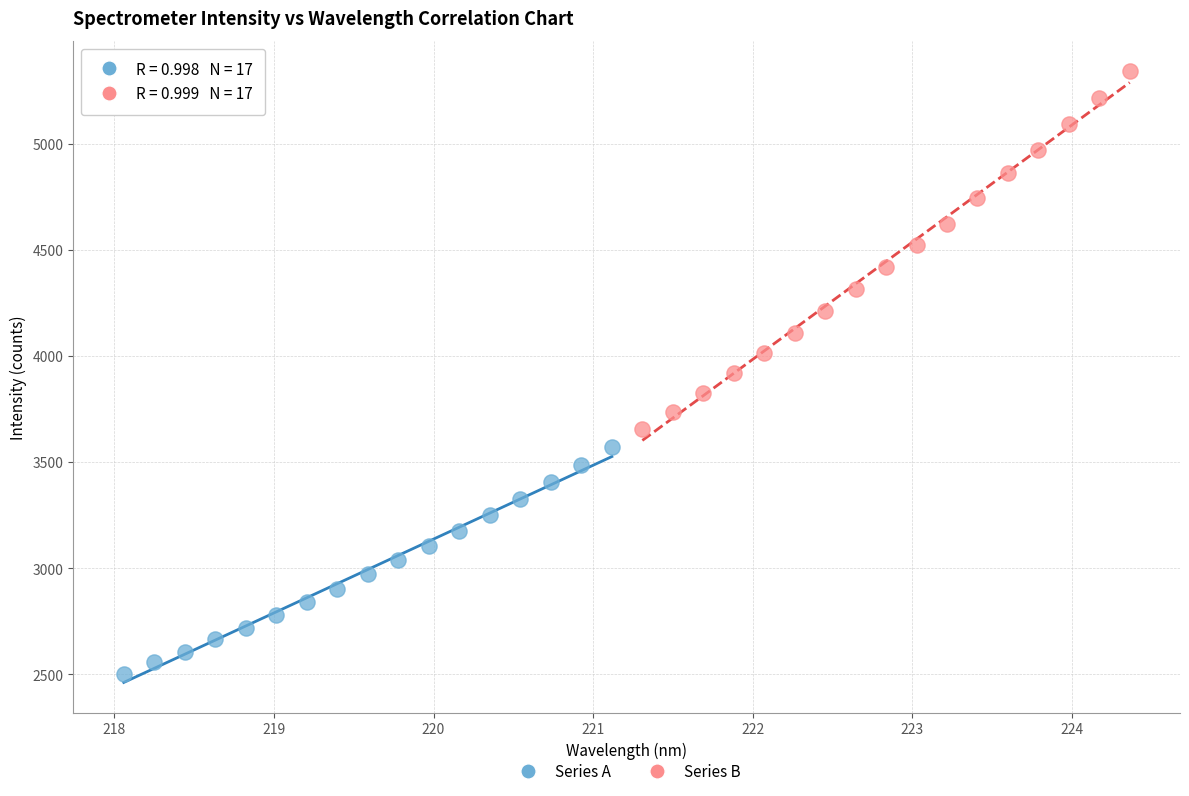

Which series has the largest Y range (max minus min)?

Series B